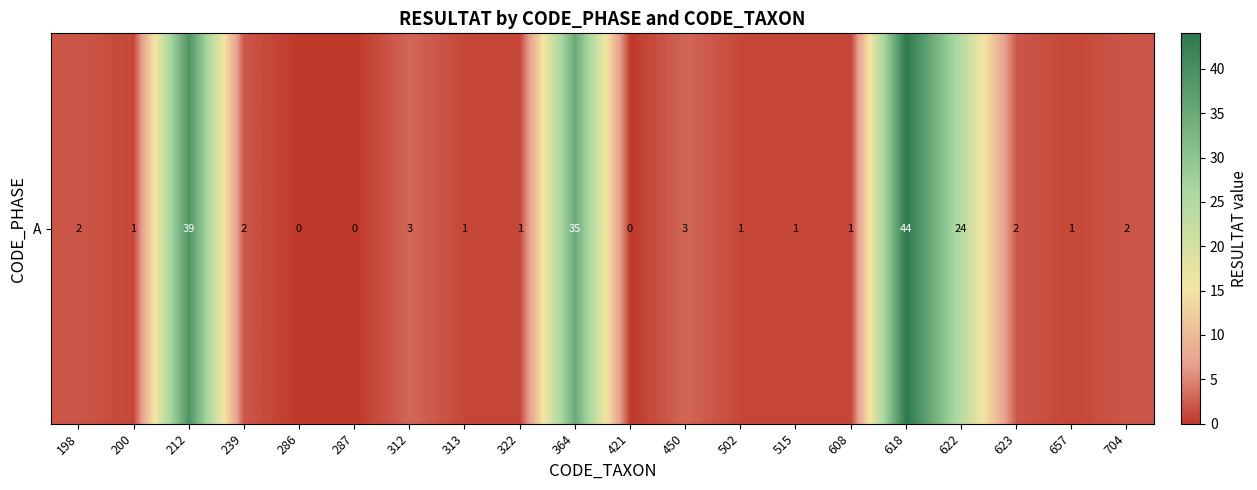

How many positive values are there?

17